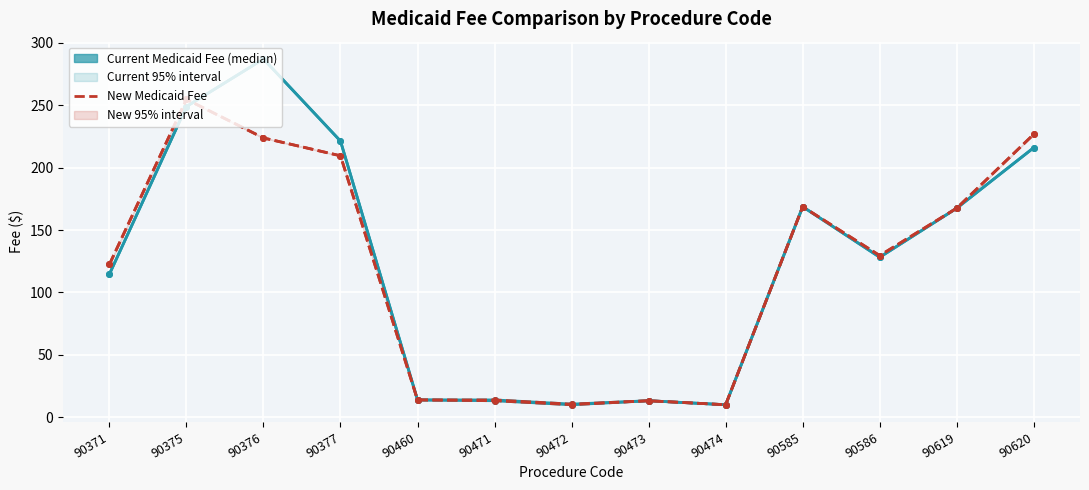

Which series changed the most between 90472 and 90473?

Current Adjusted Medicaid Fee